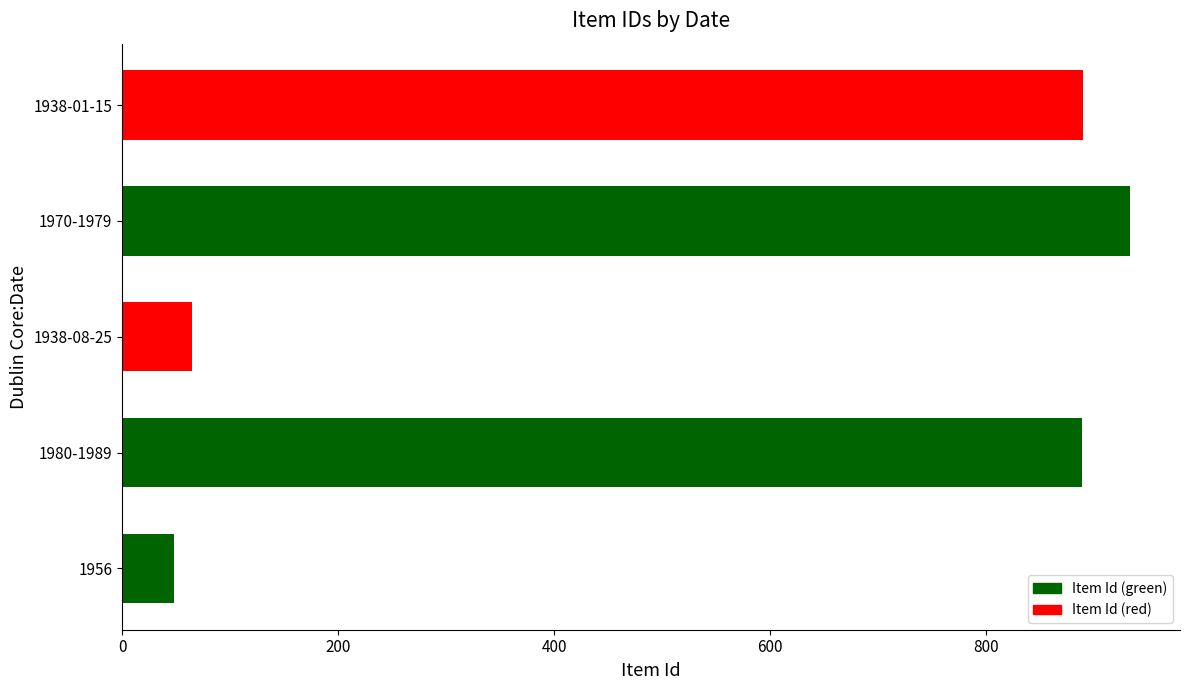

How many bars are there in total?

5